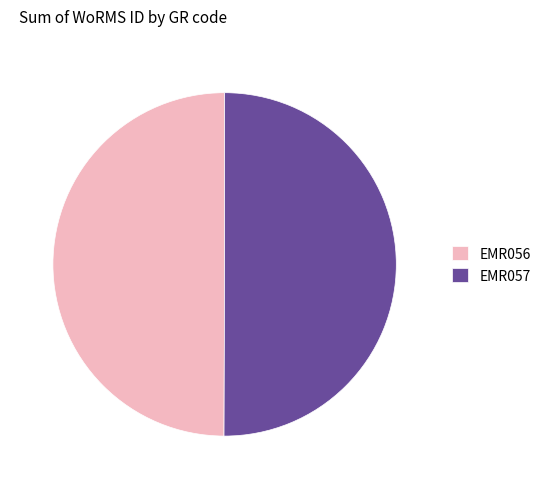

Is it true that EMR057 is 36% of the pie?

False